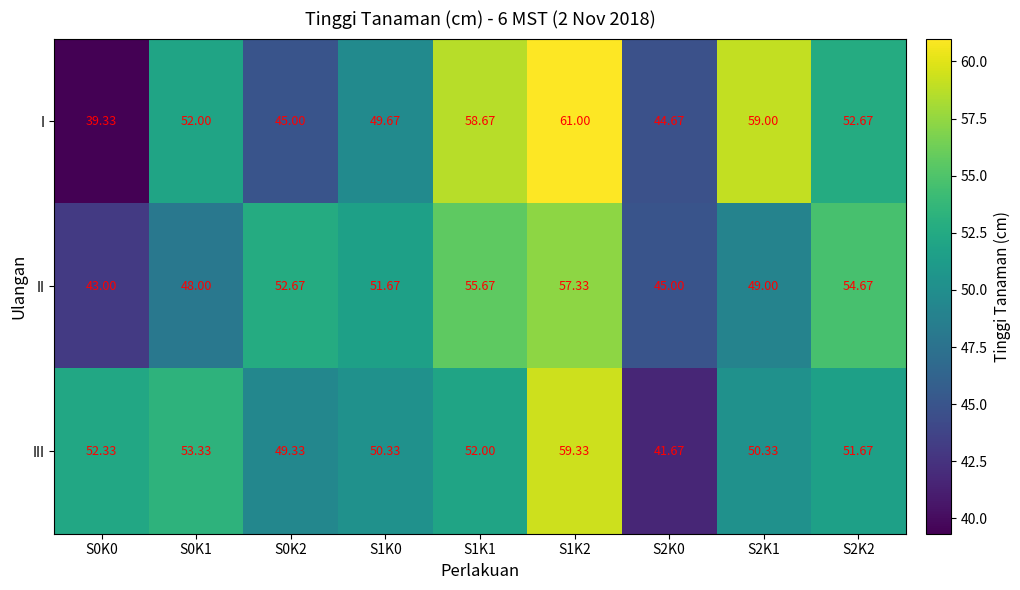

What is the spread (max minus min) of values at S0K1?

5.3